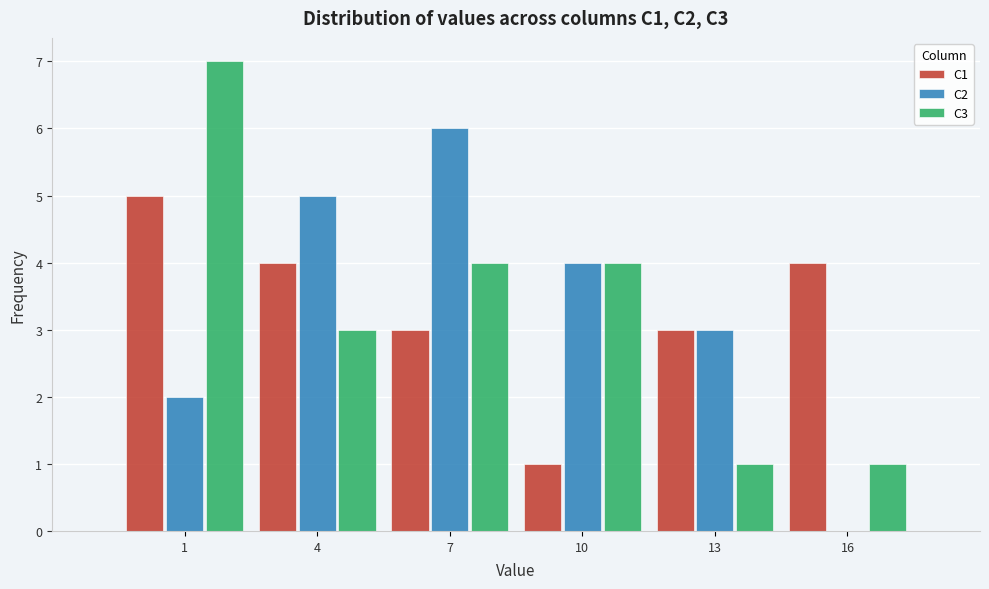

Reading left to right, what are all the values shown in this chart?

C1: 1=5	4=4	7=3	10=1	13=3	16=4
C2: 1=2	4=5	7=6	10=4	13=3	16=0
C3: 1=7	4=3	7=4	10=4	13=1	16=1